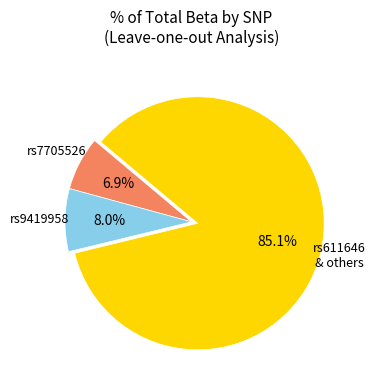

Is there a majority slice in this chart?

Yes